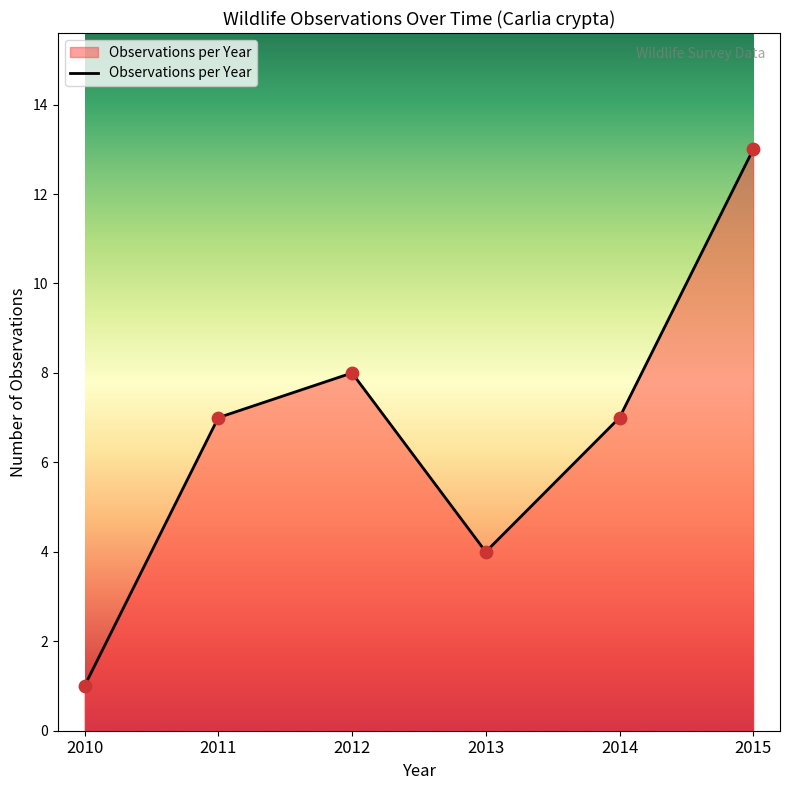

Approximately how many times larger is the value at 2011 compared to 2014?

1.0